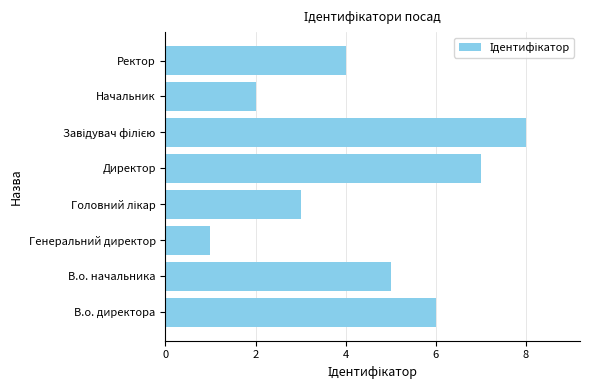

Which category has the lowest value across all series?

Генеральний директор